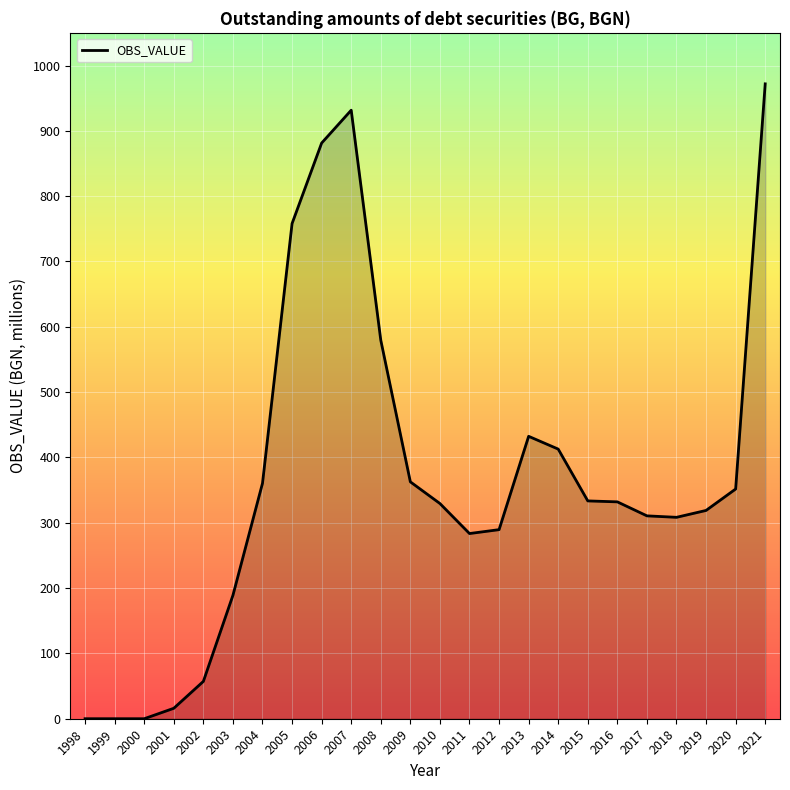

What is the change in value from 2012 to 2014?

+123.3